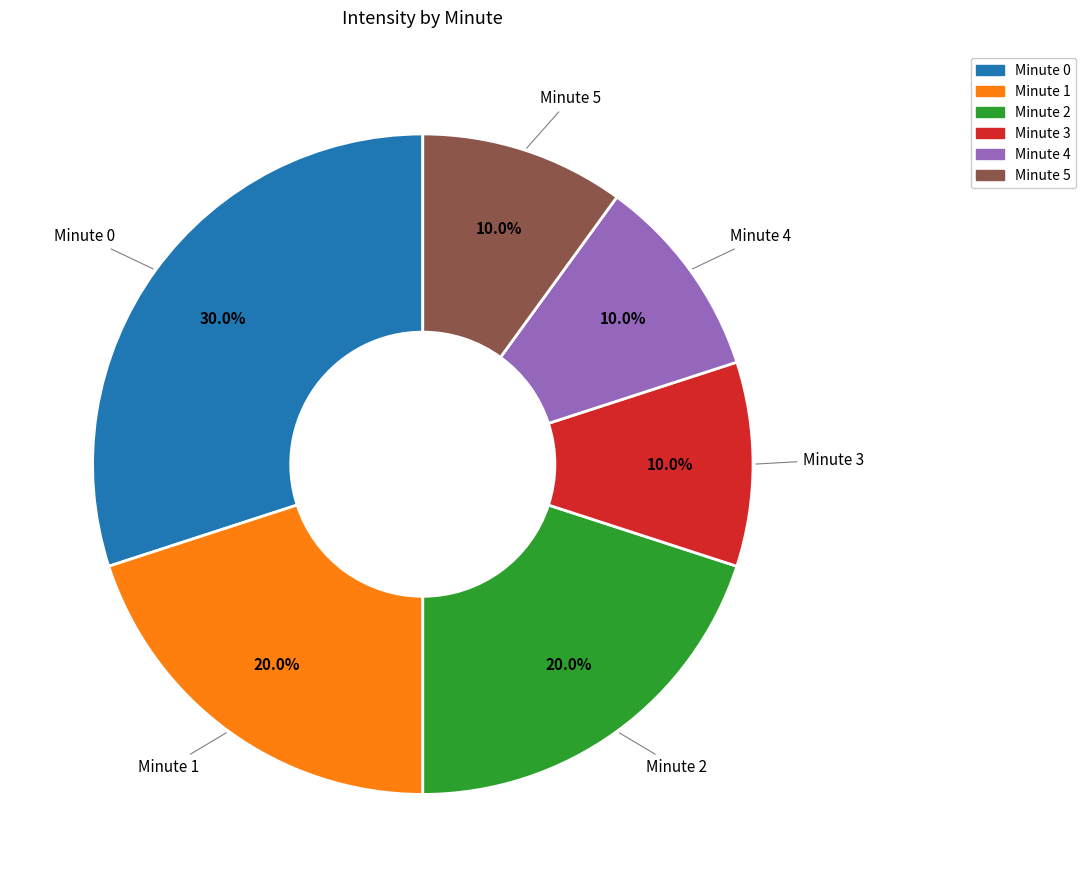

Is there a majority slice in this chart?

No